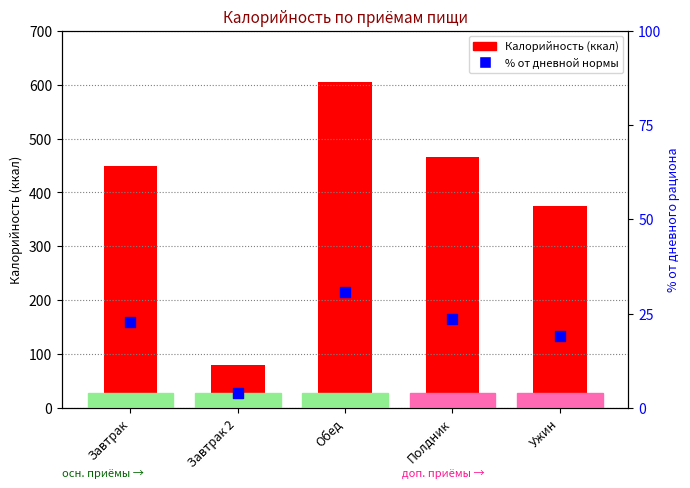

At which category is the sum across all series the highest?

Обед